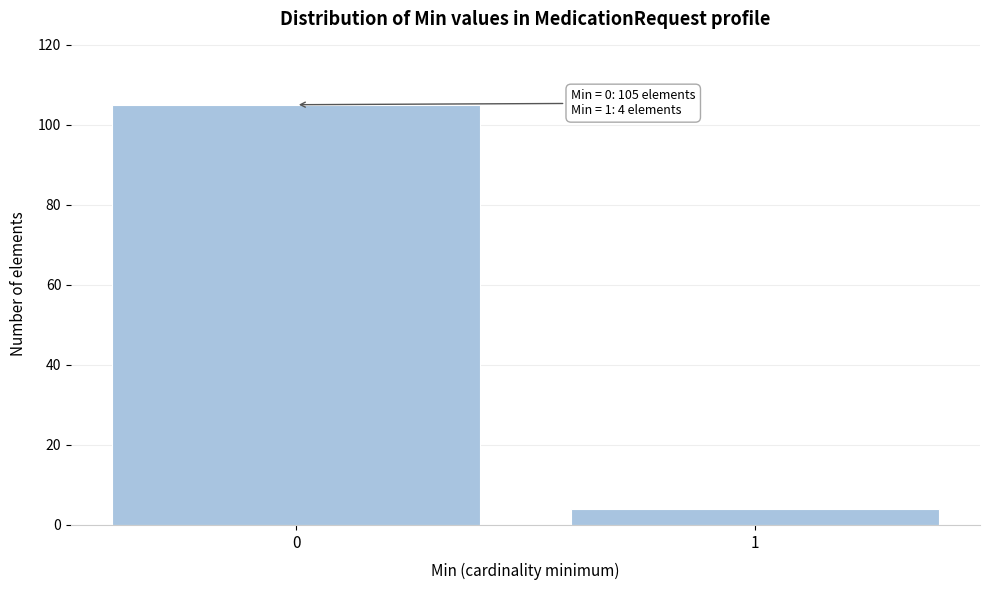

Reading right to left, what are all the values shown in this chart?

1=4	0=105